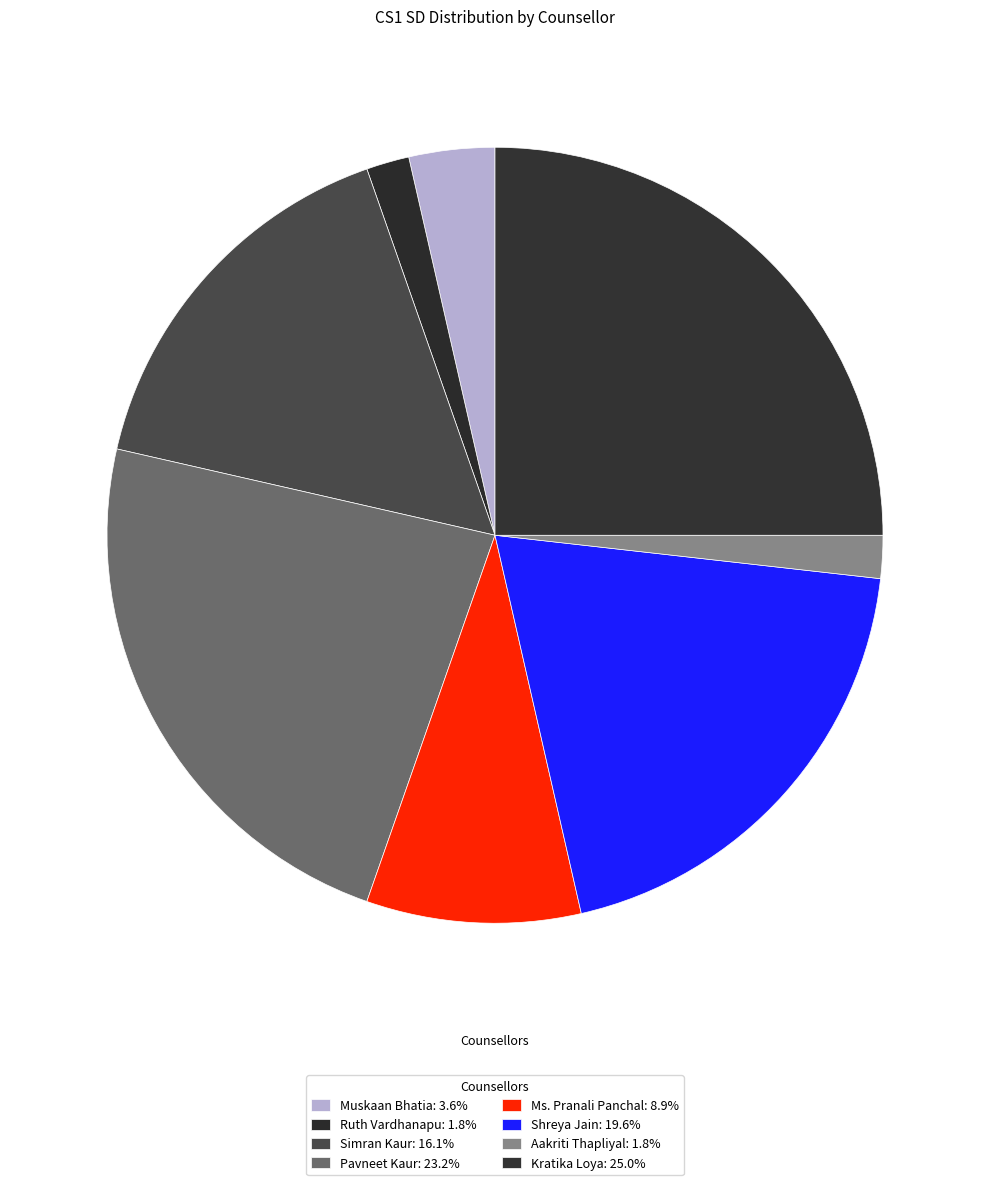

How many slices are in this pie chart?

8